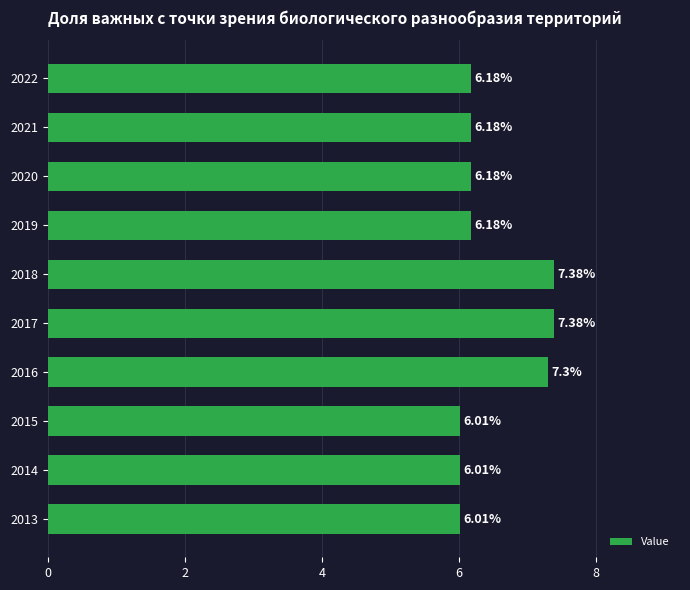

What is the change in value from 2018 to 2019?

-1.2